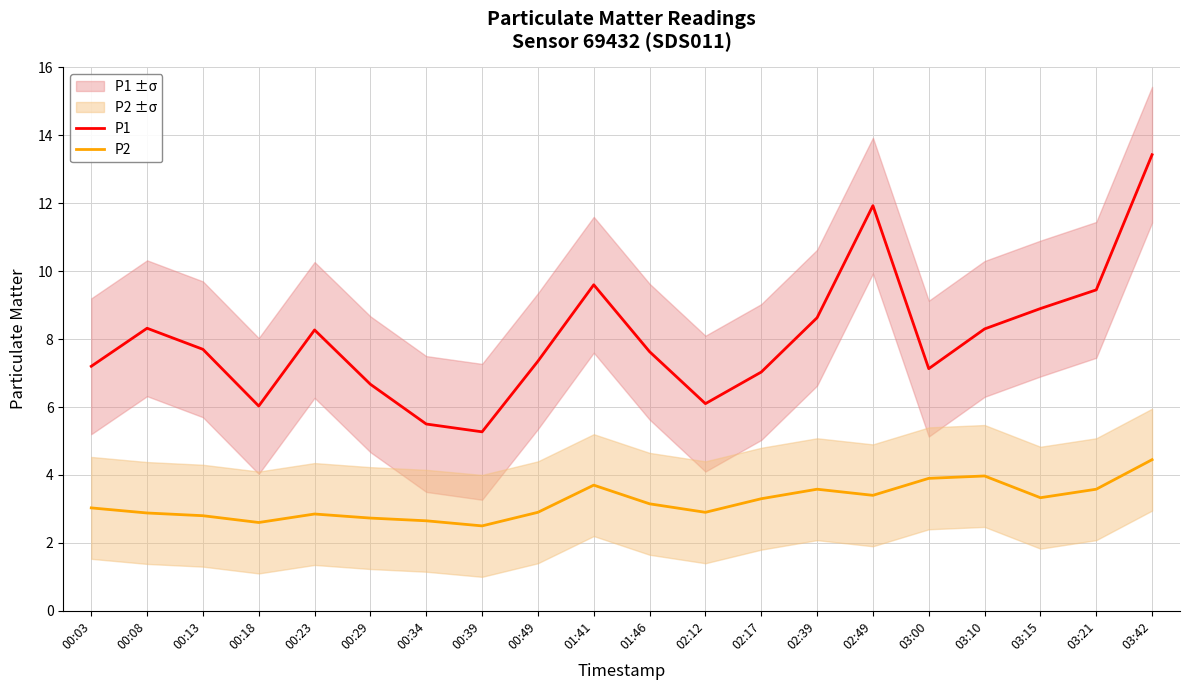

List the series in order of their overall mean, highest first.

P1, P2